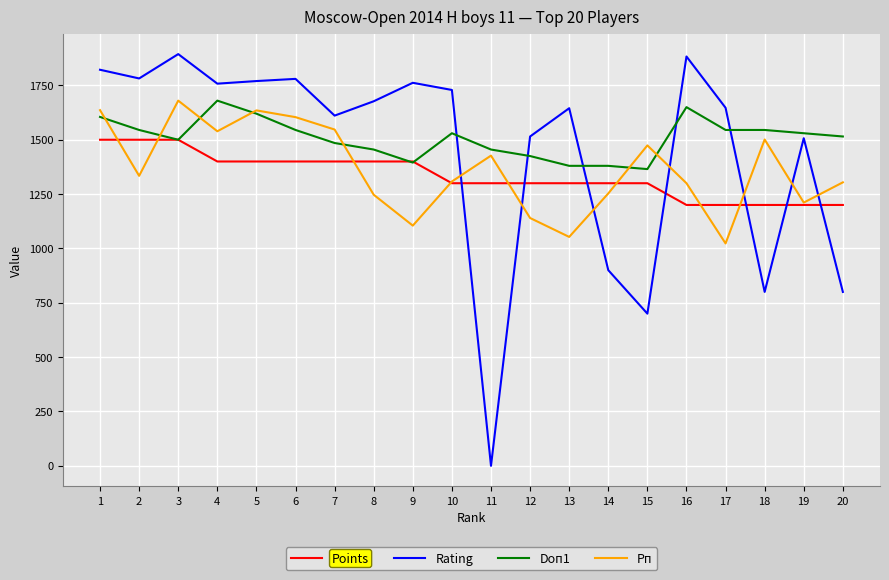

How many values in the Рп series are below 1334?

10